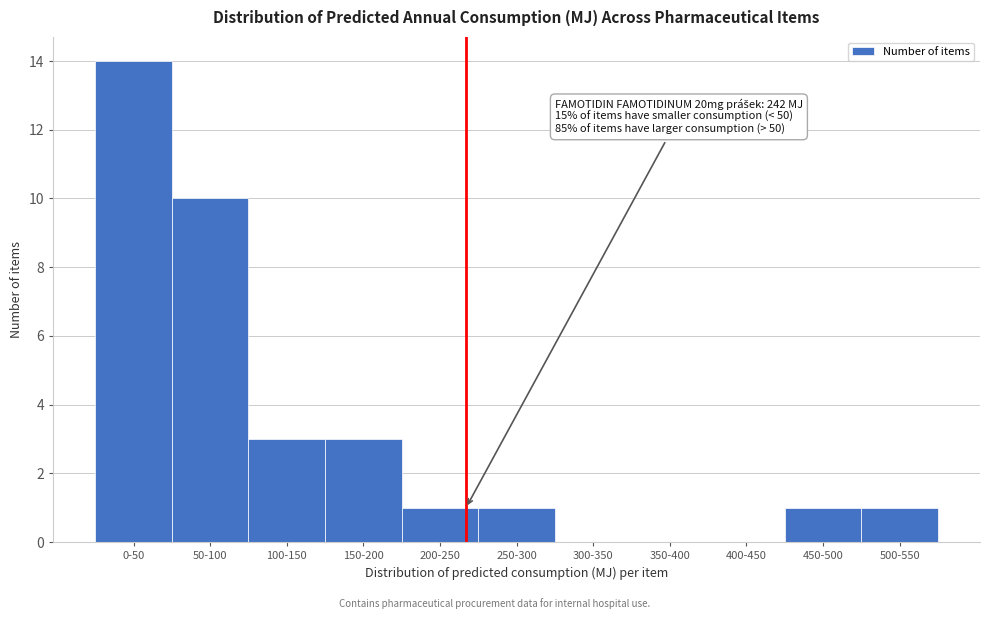

Reading right to left, what are all the values shown in this chart?

500-550=1	450-500=1	400-450=0	350-400=0	300-350=0	250-300=1	200-250=1	150-200=3	100-150=3	50-100=10	0-50=14